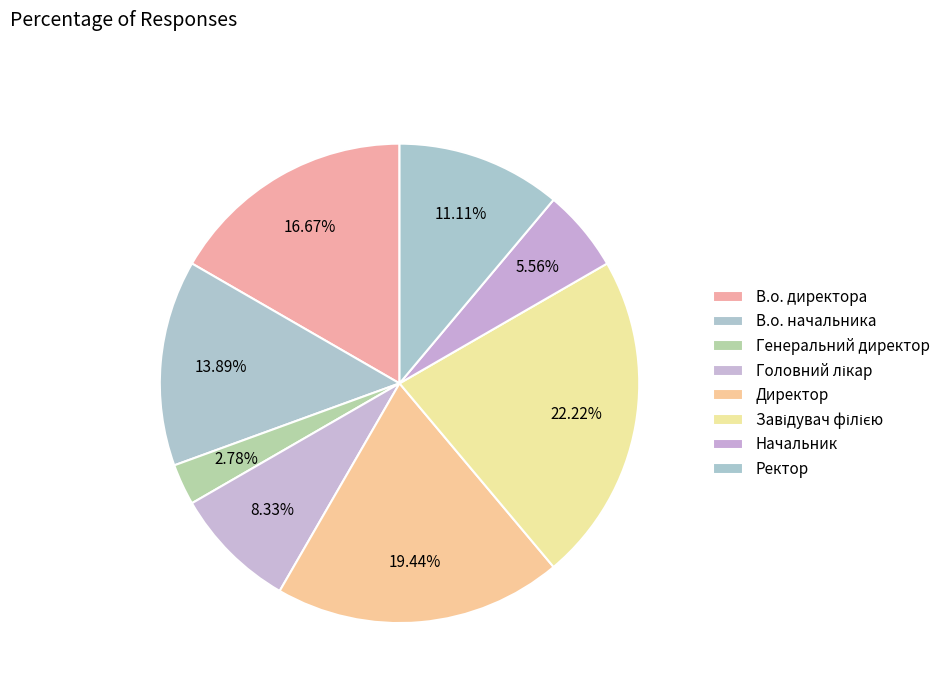

The Ректор slice represents 11% of the pie. True or false?

True